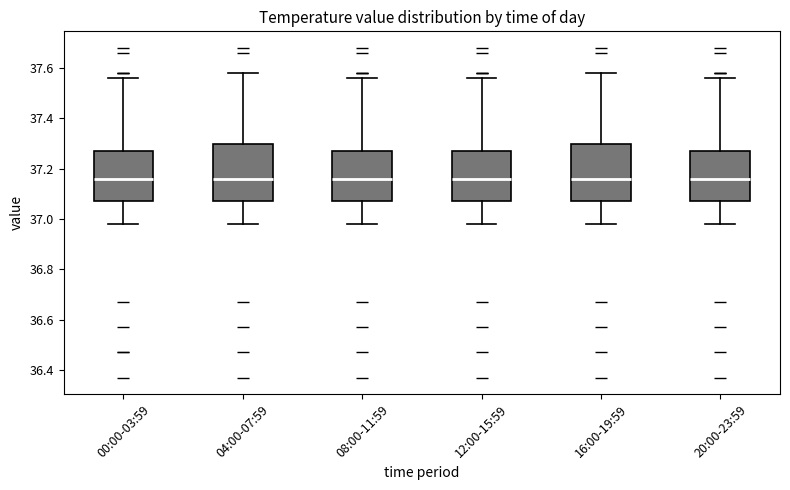

Where does the median line of the box for 16:00-19:59 sit on the y-axis? The values are not printed on the chart, so give them approximately, as read against the axis.

37.16